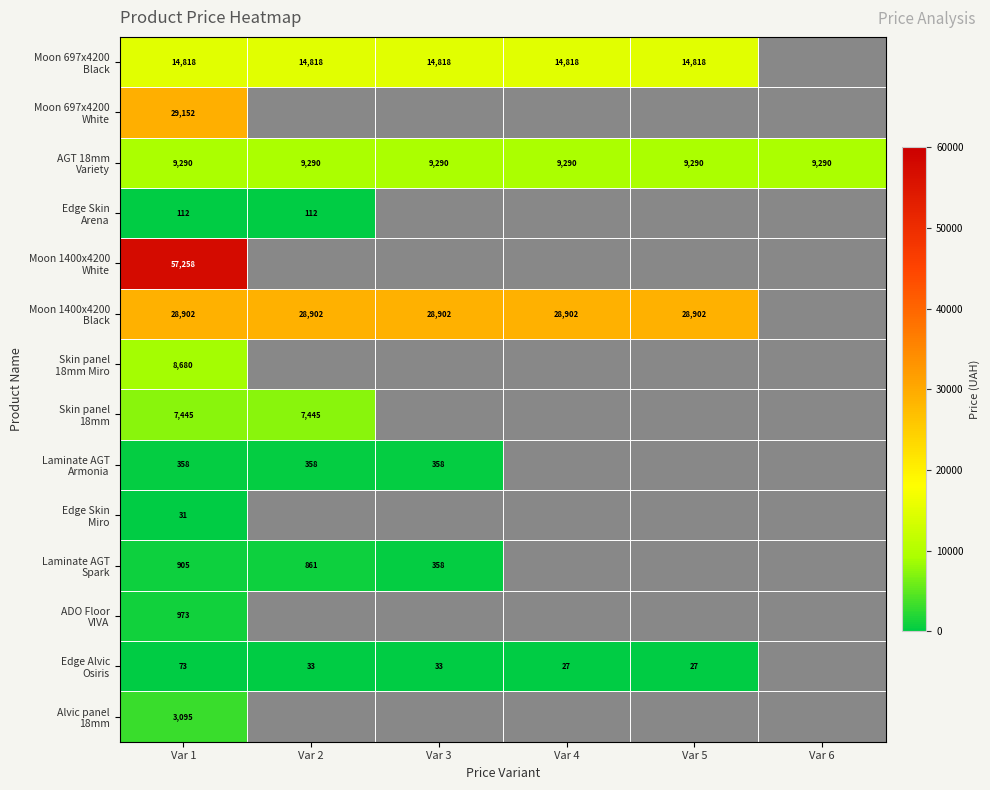

At which label does Edge Alvic Osiris first exceed 32?

Var 1